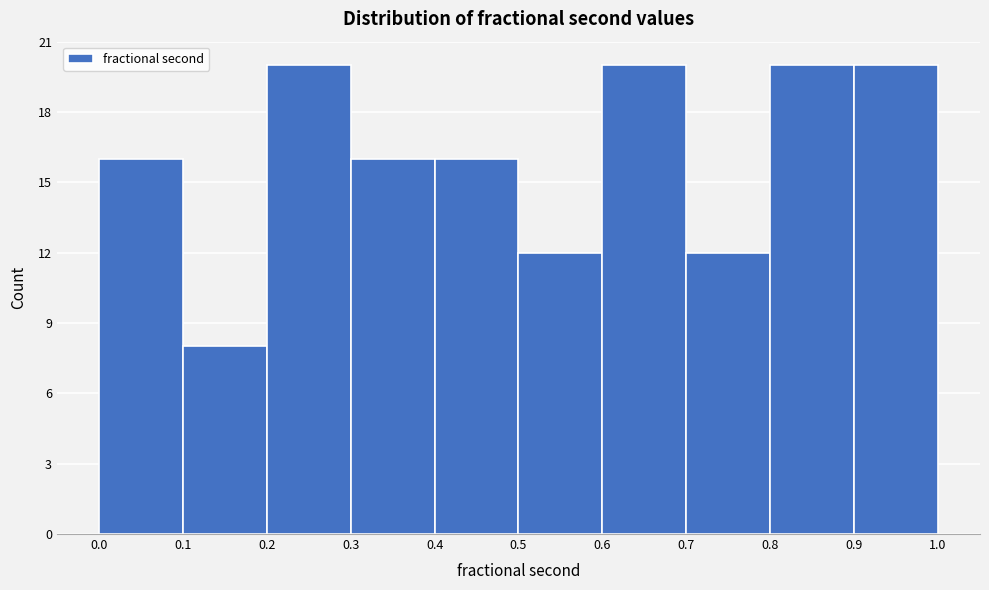

How tall is the bar that spans 0.0 to 0.1 on the x-axis? The values are not printed on the chart, so give them approximately, as read against the axis.

16